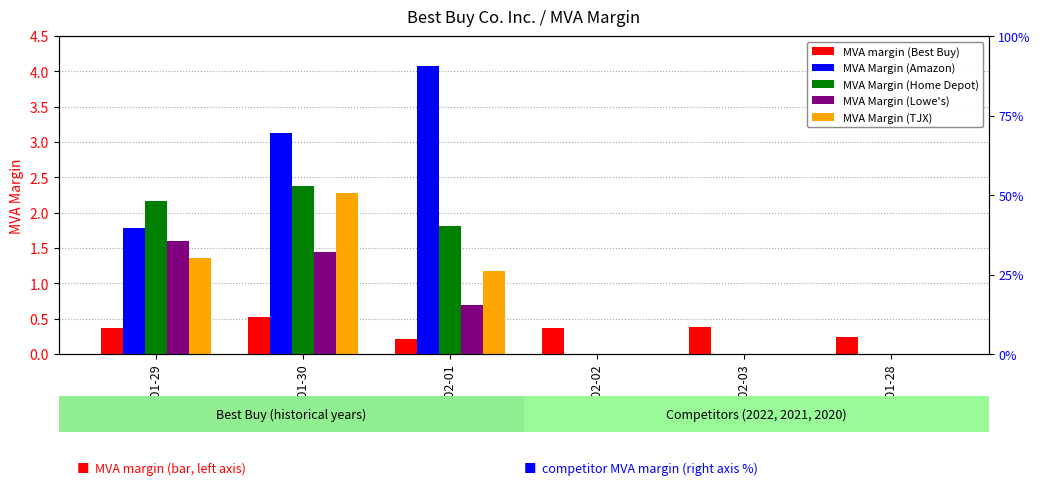

What value does the MVA Margin (TJX) series have at 2021-01-30?

2.3